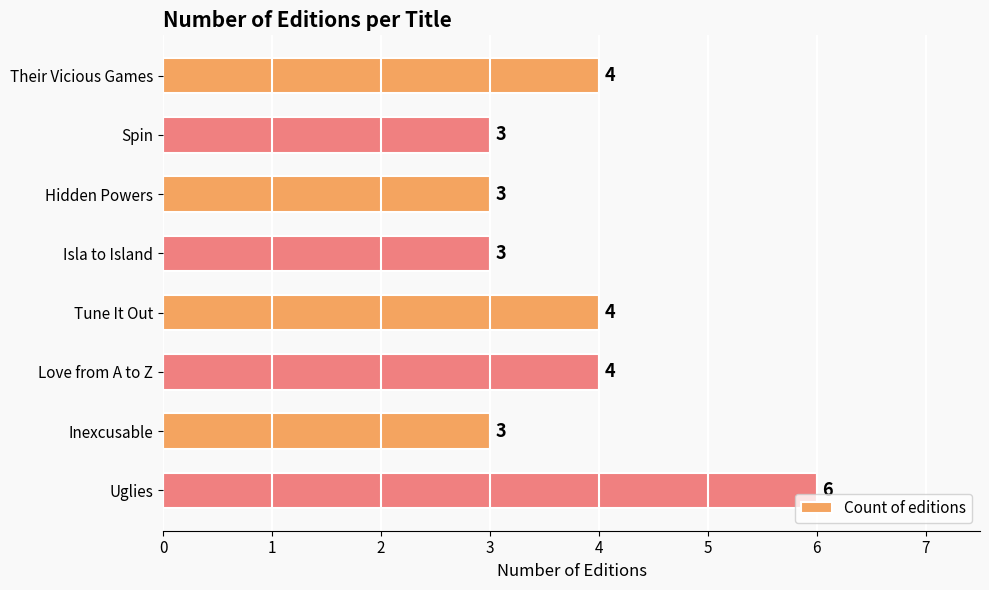

What is the label of the 3rd bar from the bottom?

Love from A to Z